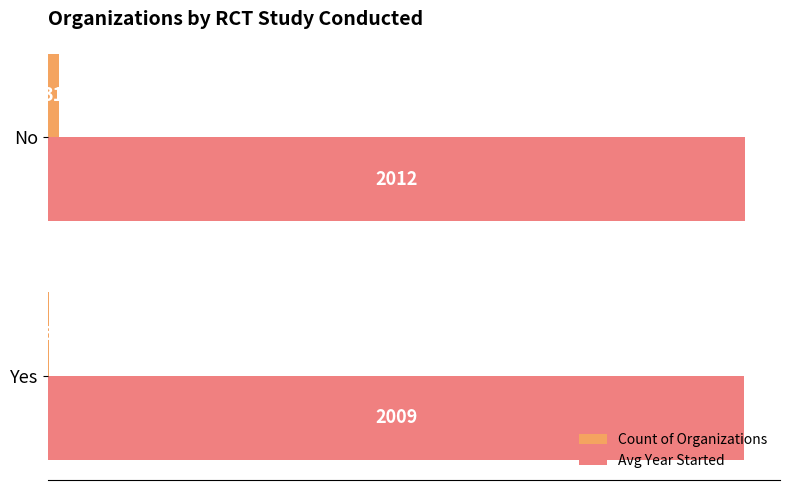

At which label is Avg Year Started closest to 2010?

Yes